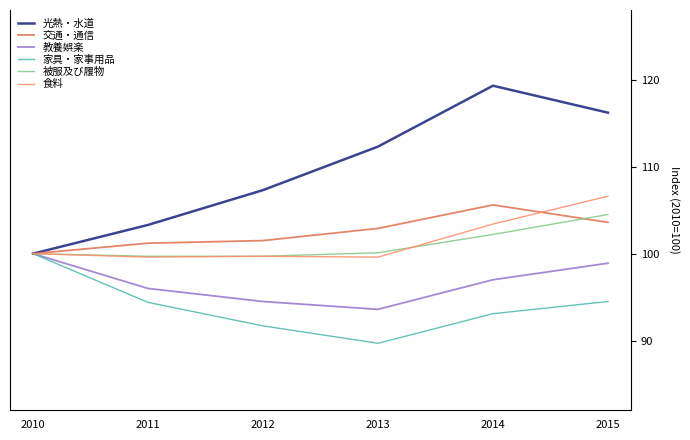

What is the difference between the maximum and minimum values in the 家具・家事用品 series?

10.3